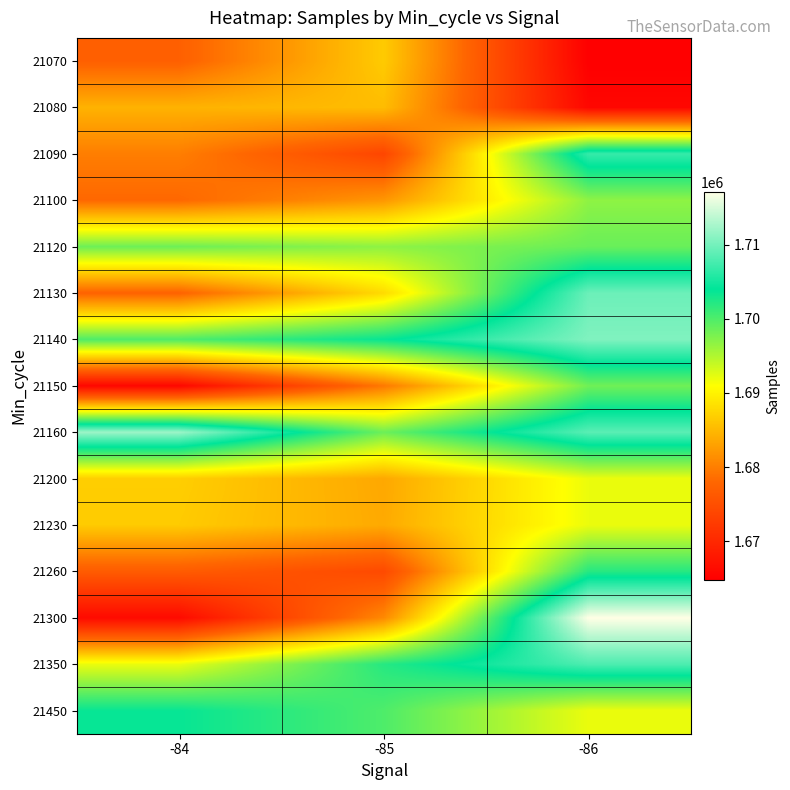

At which category does the chart reach its minimum across all series?

-86